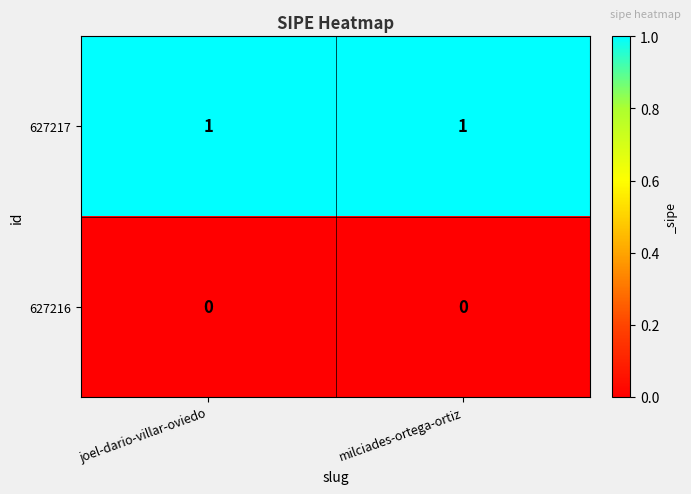

Which series has the largest total across all categories?

627217